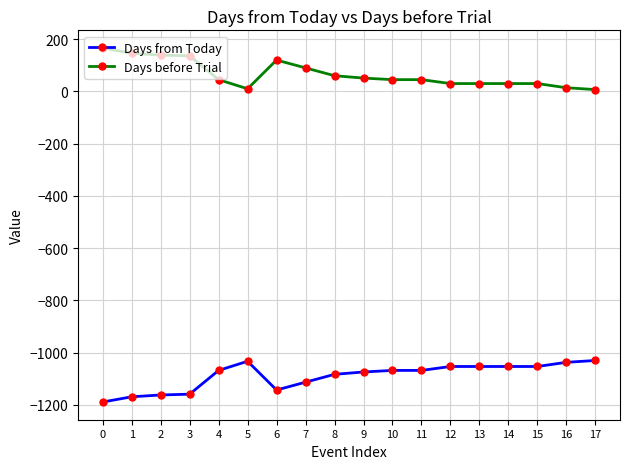

Is the value of Days from Today at 15 greater than the value of Days before Trial at 6?

No